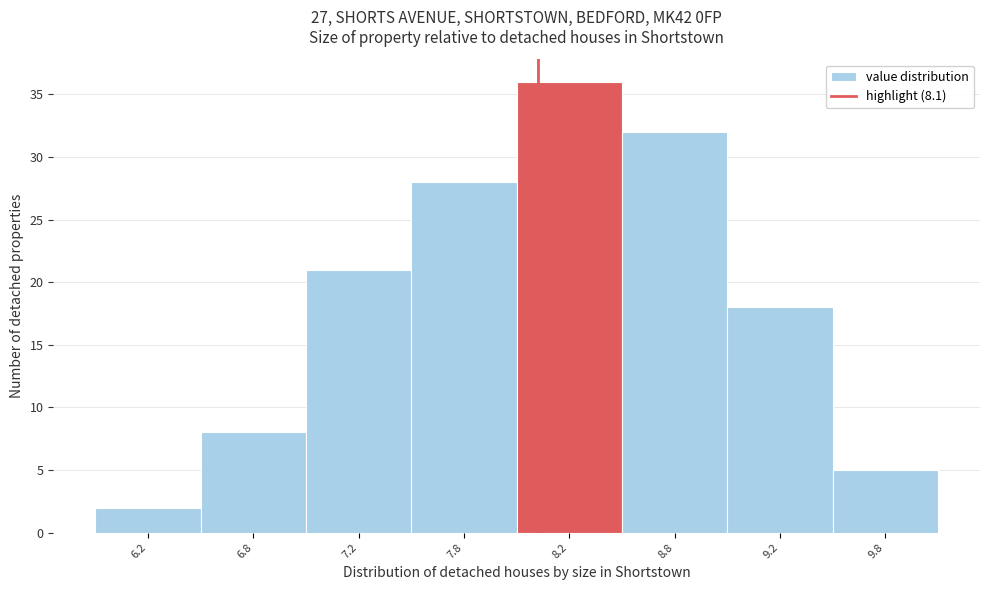

Reading right to left, extract all data points from this chart.

9.8=5	9.2=18	8.8=32	8.2=36	7.8=28	7.2=21	6.8=8	6.2=2